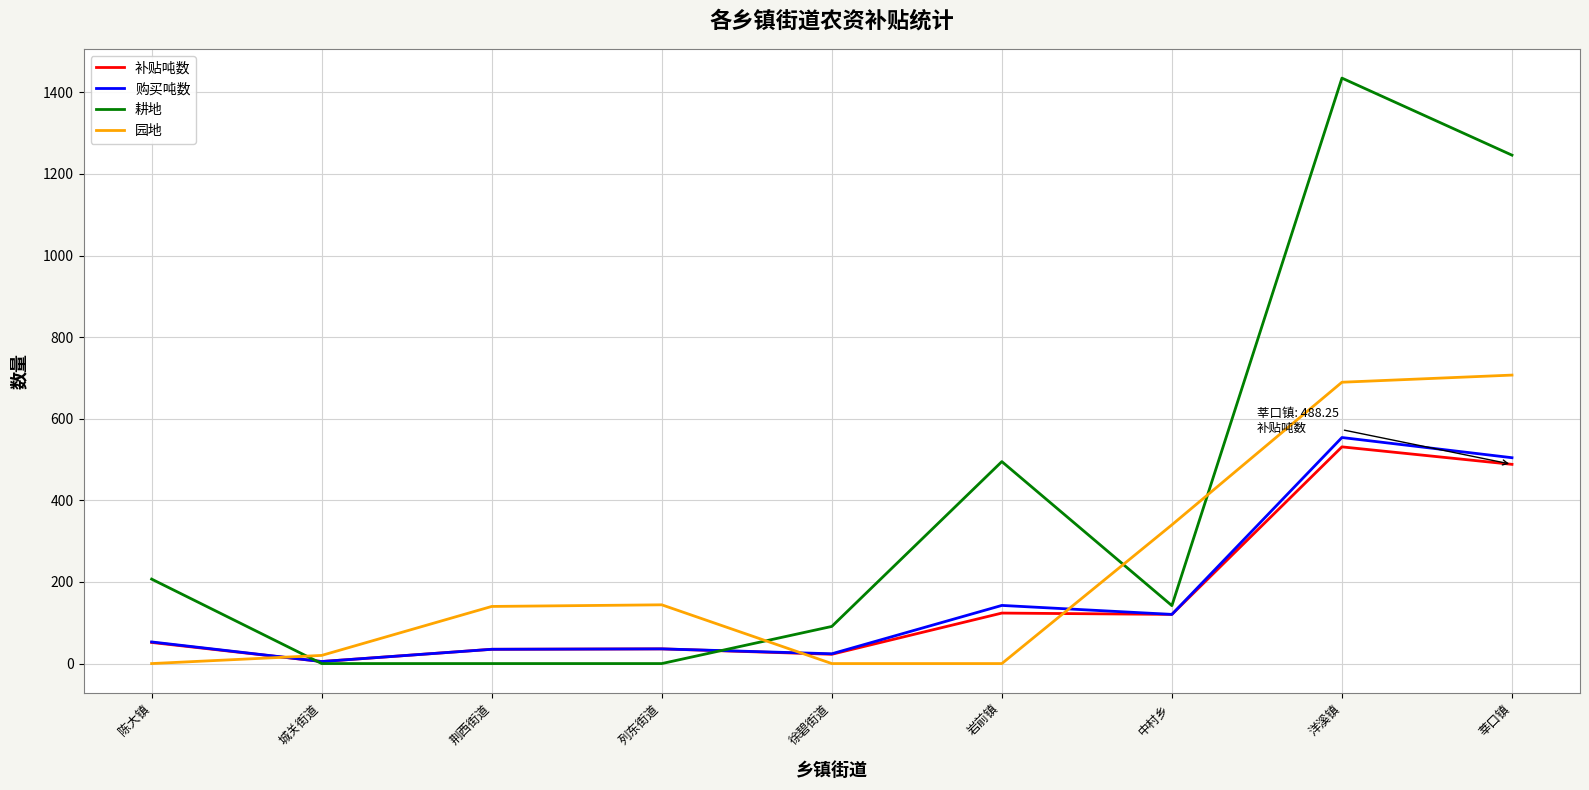

What is the maximum value shown in the chart?

1434.8